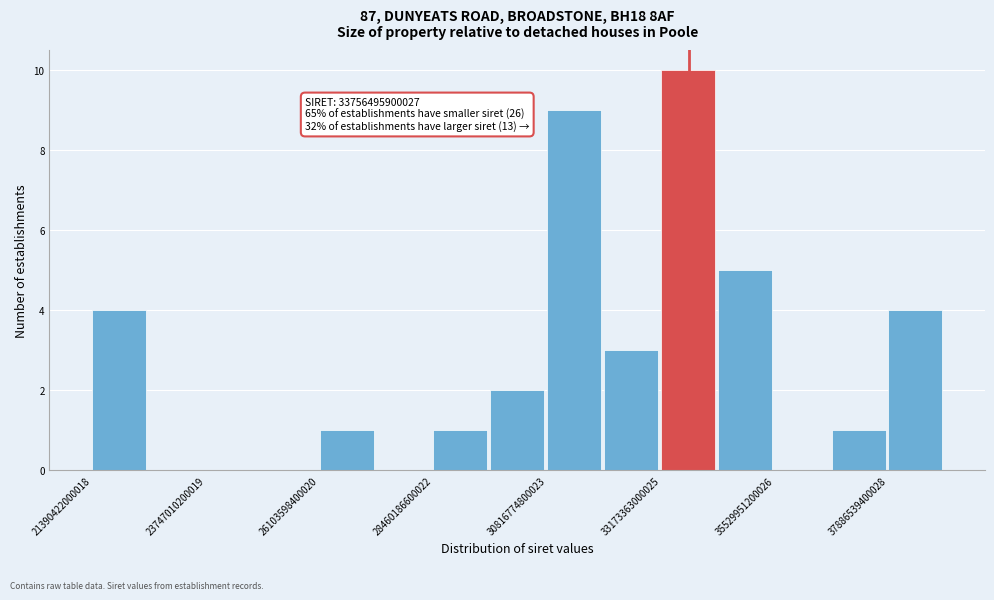

Read against the x-axis, roughly where is the centre of the tallest bar?

33500000000000